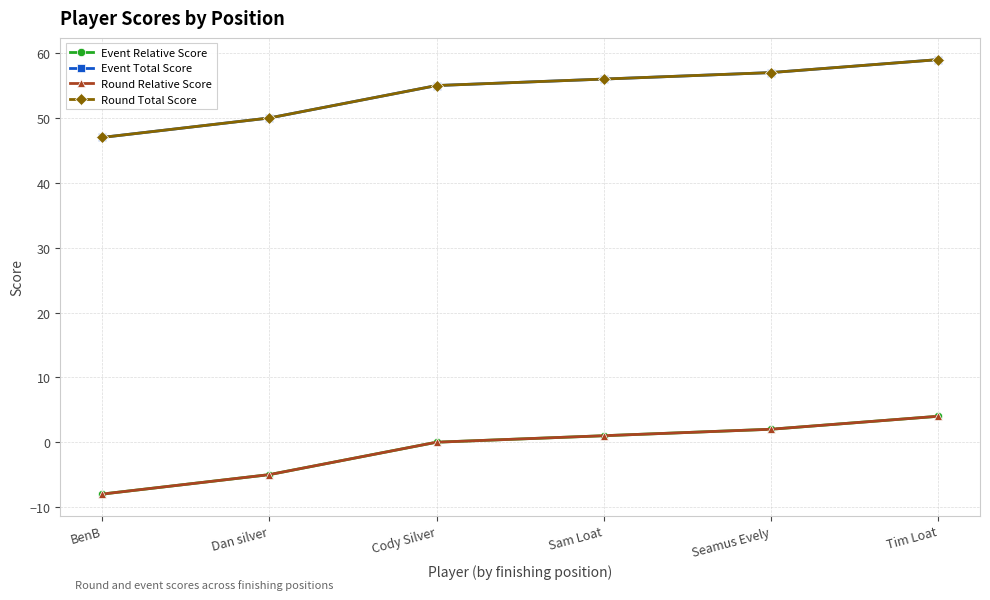

Count the number of categories in the chart.

6